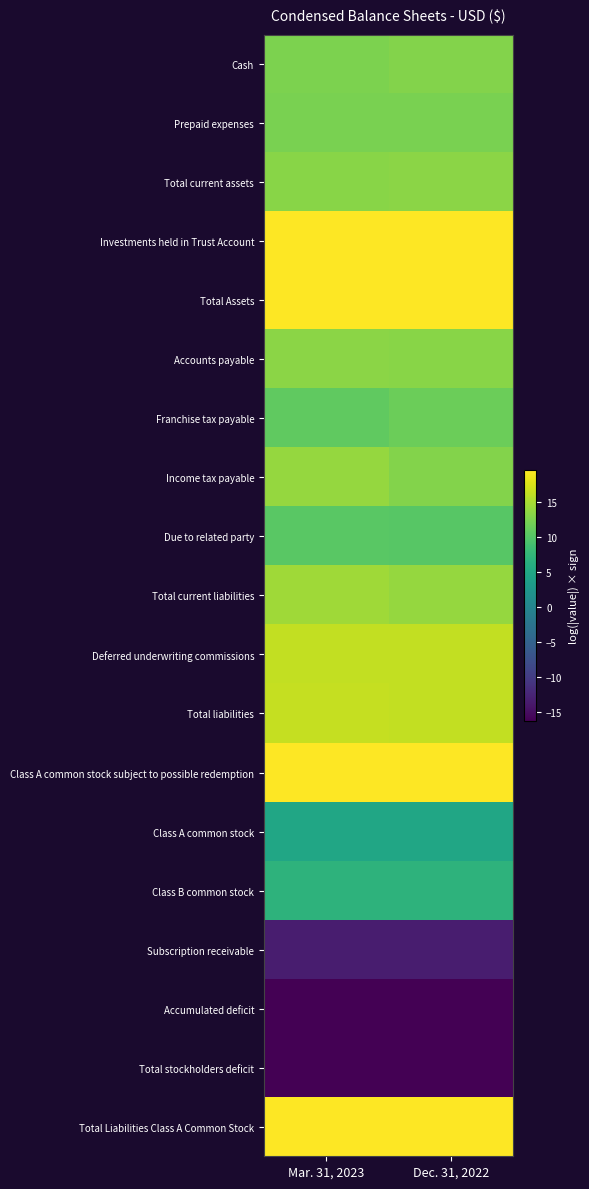

What is the difference between the highest and lowest values at Dec. 31, 2022?

35.8